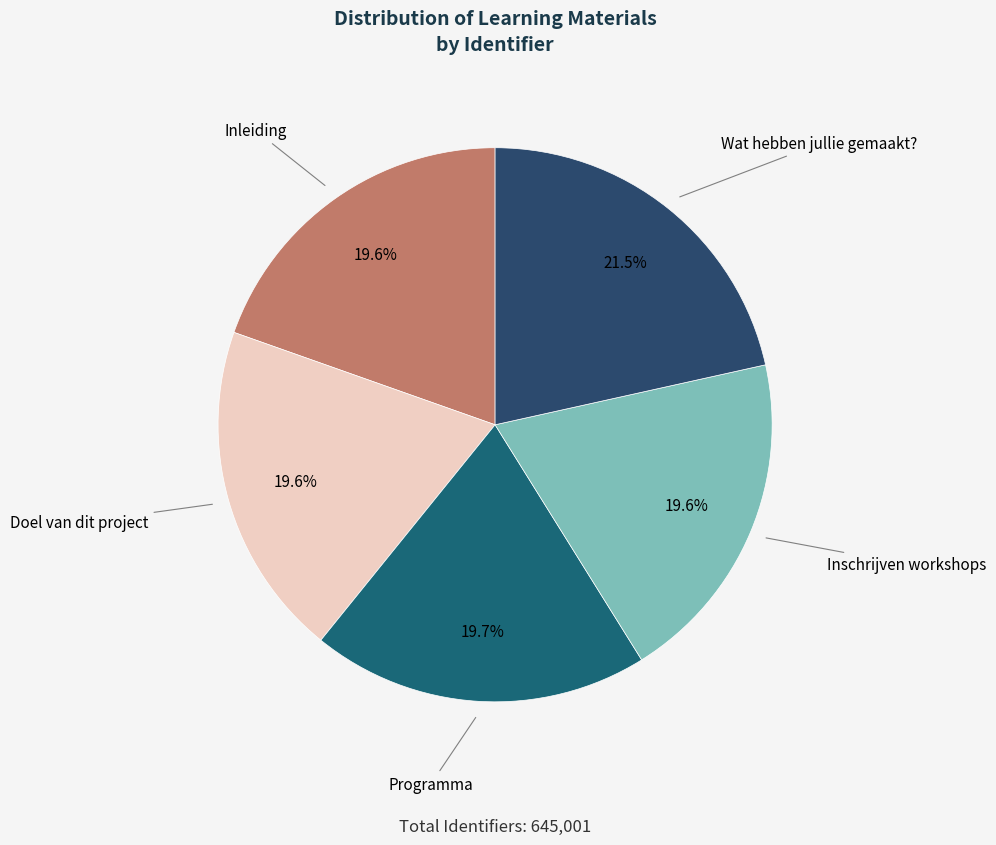

What percentage is the Programma slice, to the nearest percent?

20%